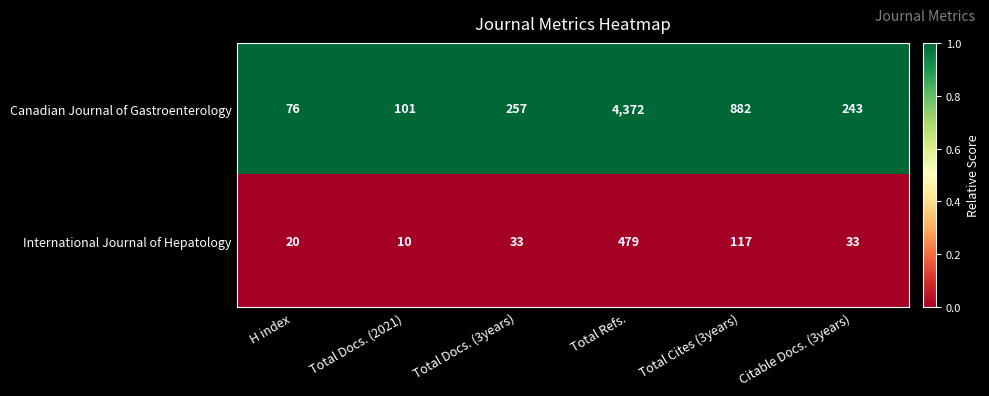

At Total Cites (3years), list the series in order from smallest to largest.

International Journal of Hepatology, Canadian Journal of Gastroenterology